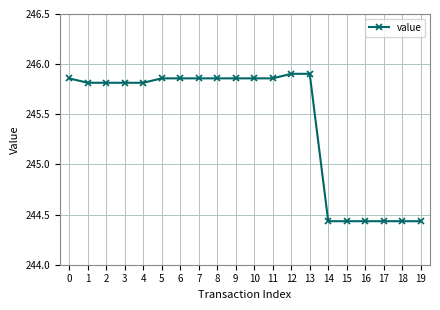

Count the number of values greater than 245.

14